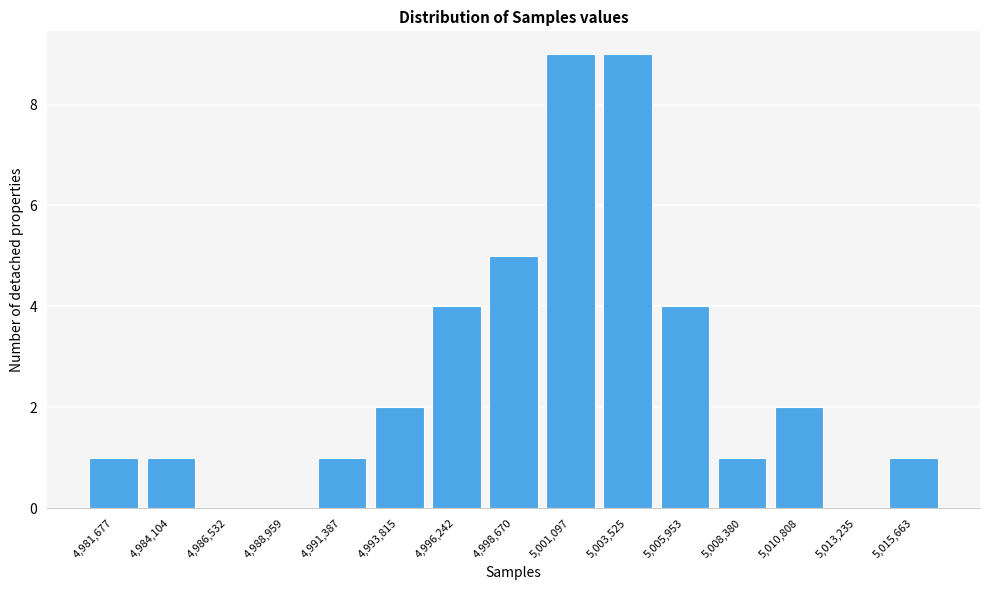

What is the greatest value displayed?

9